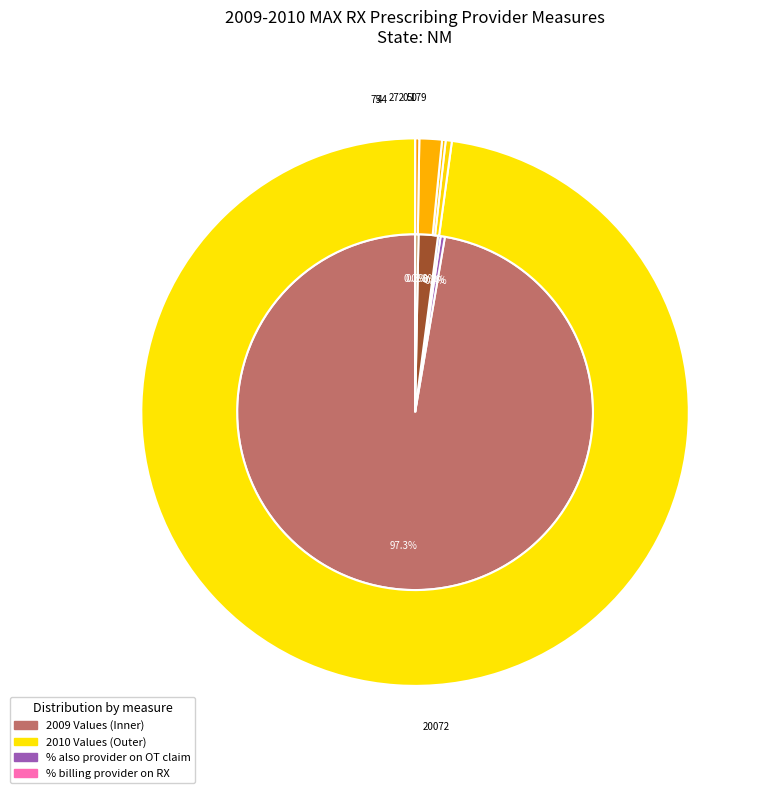

Which slice represents more than half of the pie?

Number of provider IDs